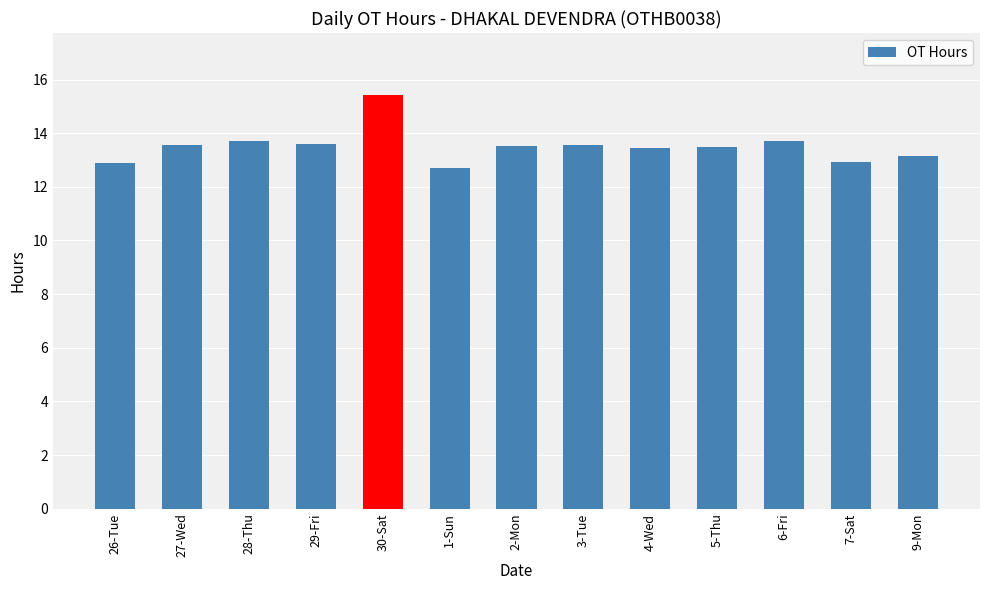

Does the chart contain stacked bars?

No